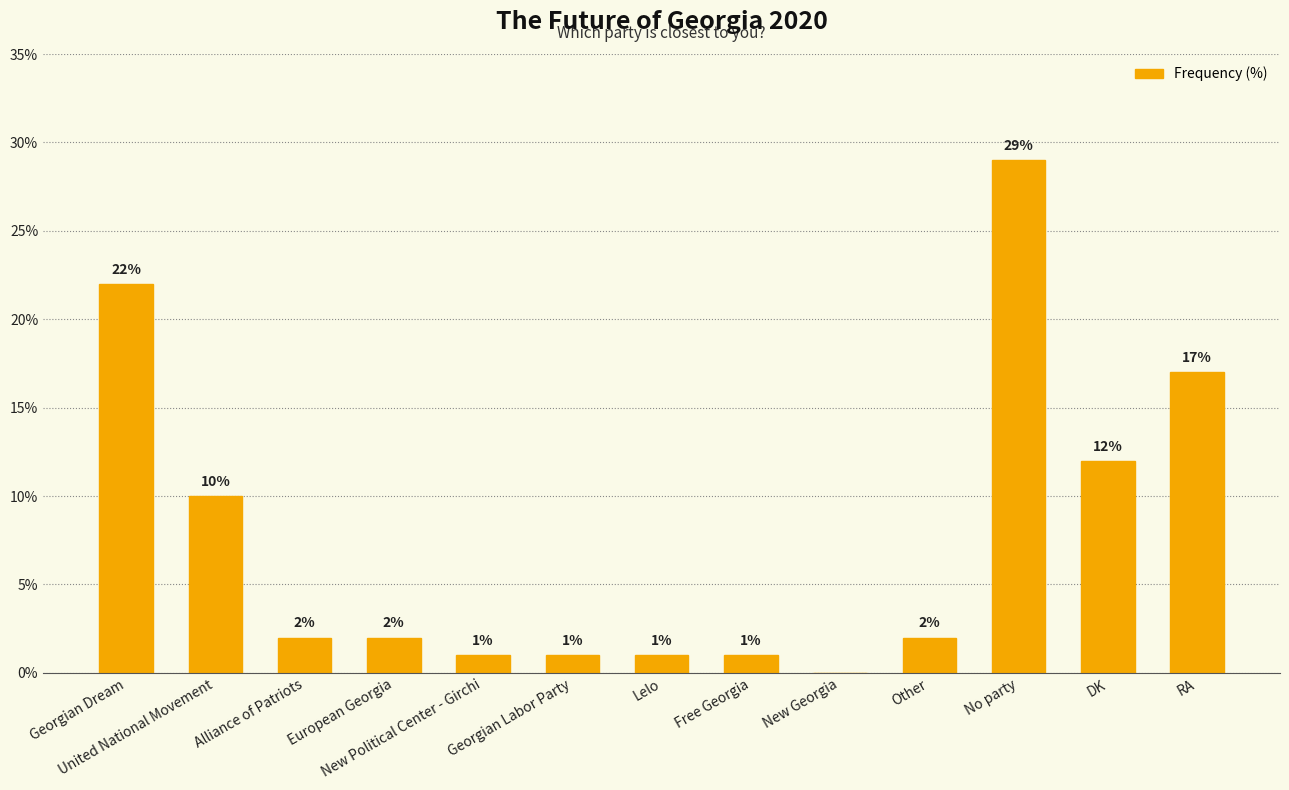

Where does the data first go above 2?

Georgian Dream